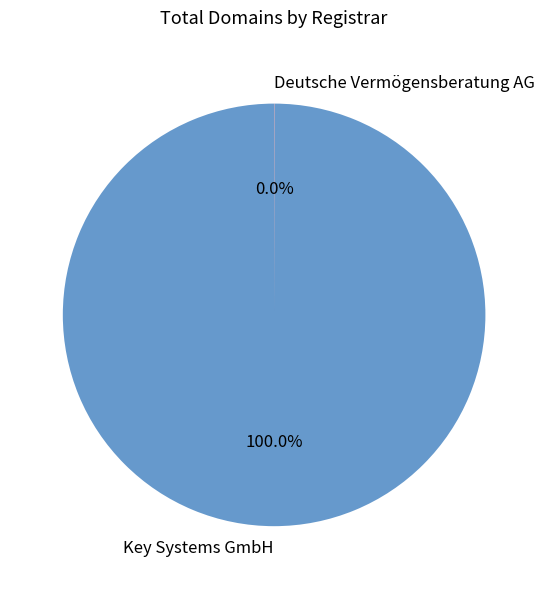

Does Key Systems GmbH represent more than half of the total?

Yes